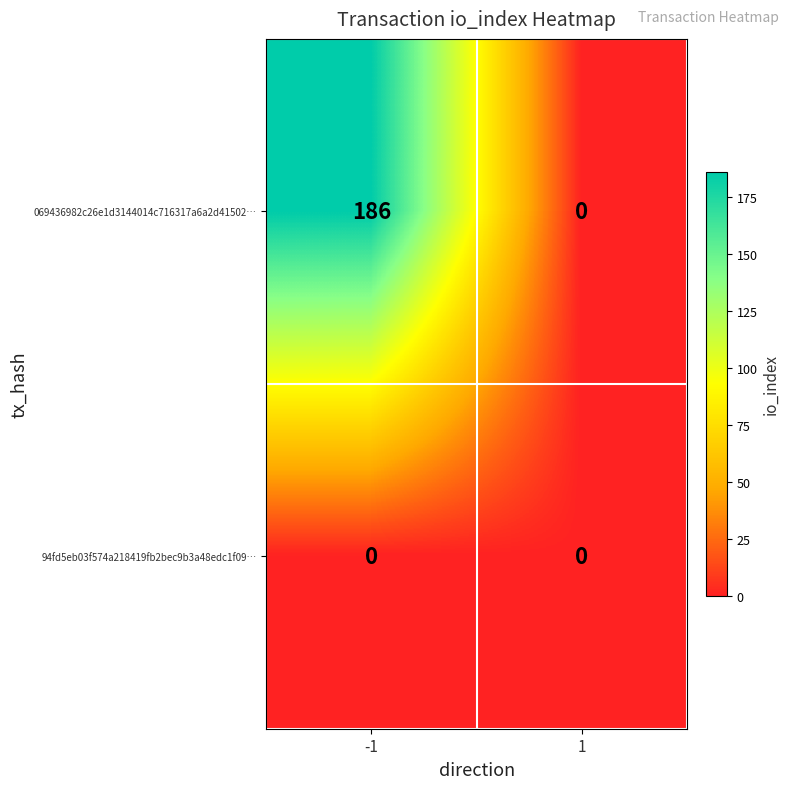

Between -1 and 1, which series saw the biggest shift?

069436982c26e1d3144014c716317a6a2d41502…